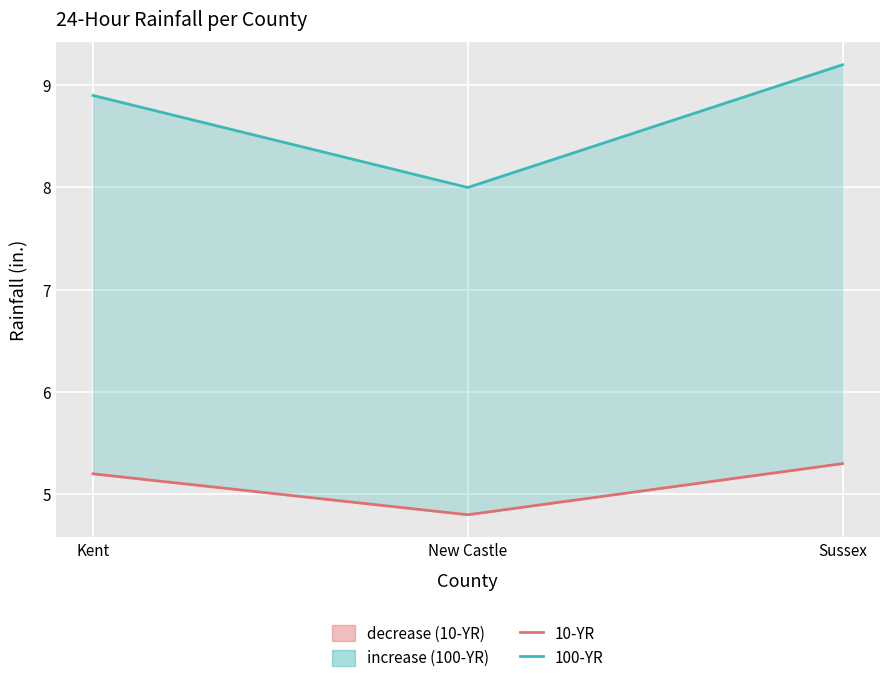

Count the number of categories in the chart.

3